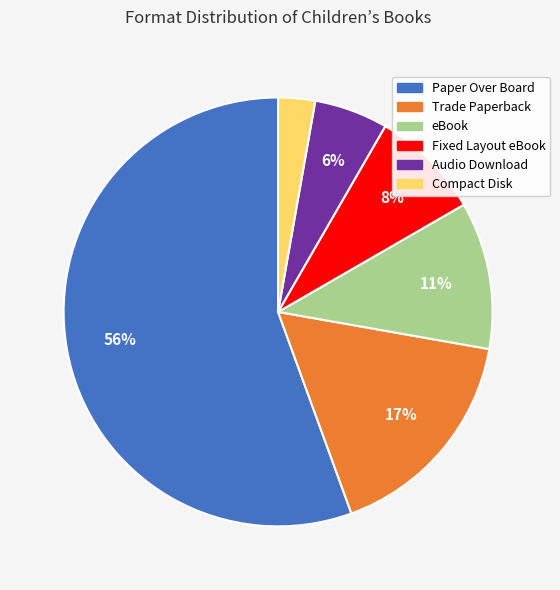

Does Paper Over Board represent more than half of the total?

Yes